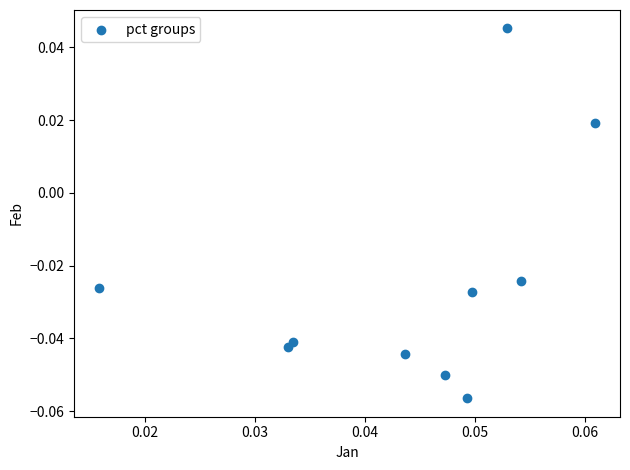

How many points are shown in the scatter plot?

10